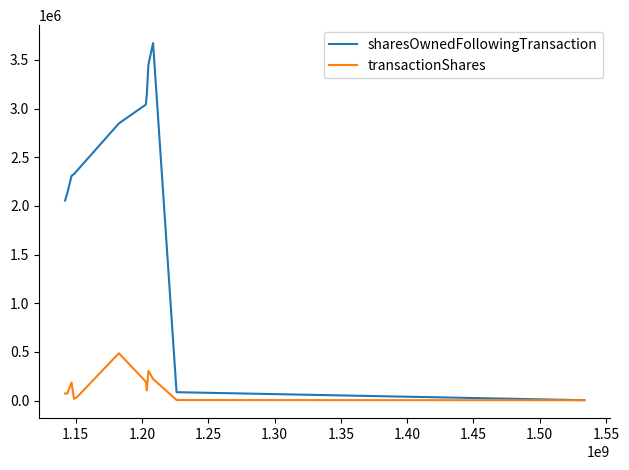

Which series has the widest spread of values?

sharesOwnedFollowingTransaction